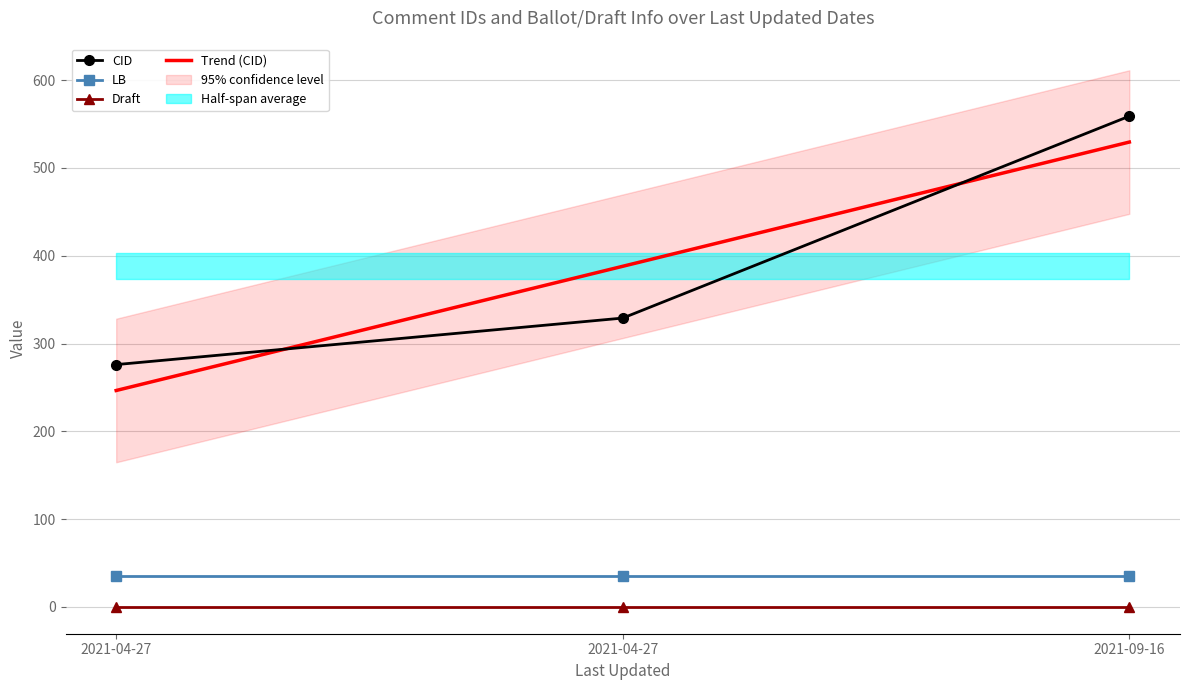

What is the difference between the CID values at 2021-04-27 and 2021-04-27?

53